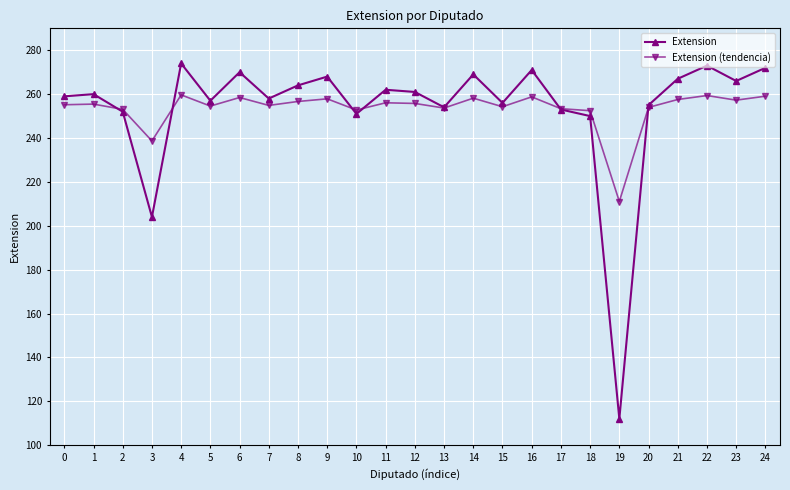

Which category has the lowest value across all series?

19